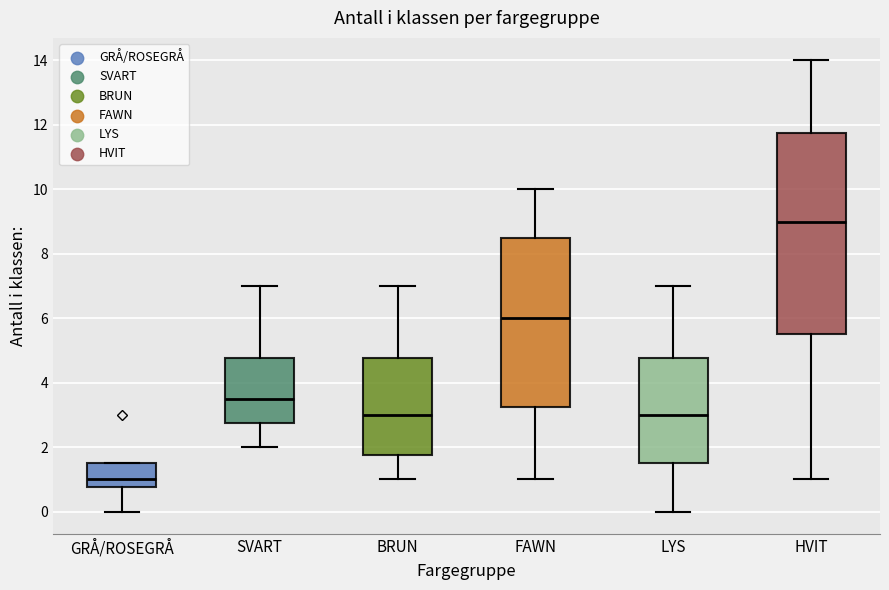

Reading left to right, transcribe this box plot: for each box, give where its median line is, the range the box spans, and where its two whiskers end, as read against the y-axis. The values are not printed on the chart, so give them approximately, as read against the axis.

GRÅ/ROSEGRÅ: median 1.0, box 0.8 to 1.6, whiskers 0.0 to 1.6
SVART: median 3.6, box 2.8 to 4.8, whiskers 2.0 to 7.0
BRUN: median 3.0, box 1.8 to 4.8, whiskers 1.0 to 7.0
FAWN: median 6.0, box 3.2 to 8.6, whiskers 1.0 to 10.0
LYS: median 3.0, box 1.6 to 4.8, whiskers 0.0 to 7.0
HVIT: median 9.0, box 5.6 to 11.8, whiskers 1.0 to 14.0